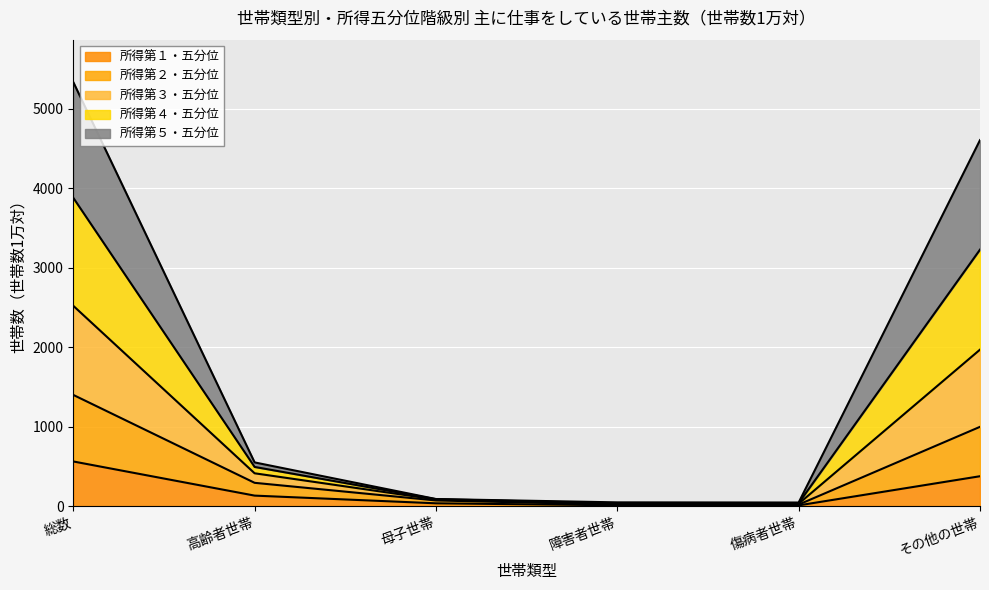

The value of 所得第１・五分位 at 高齢者世帯 is 132. True or false?

True